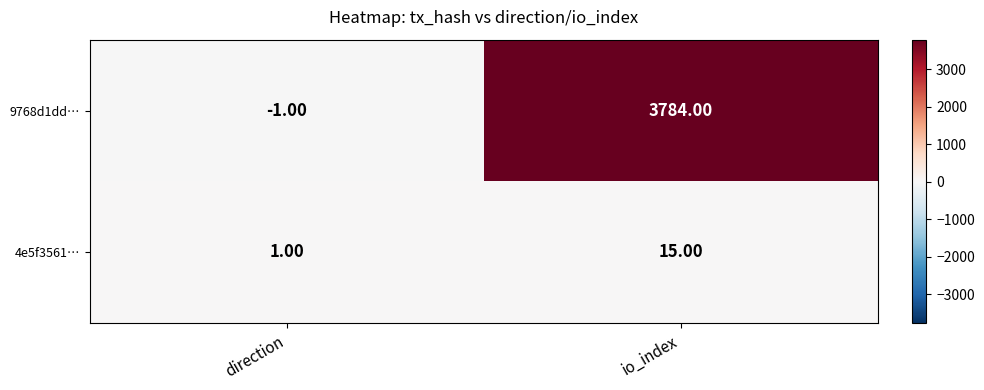

Which series has the largest total across all categories?

9768d1dd…